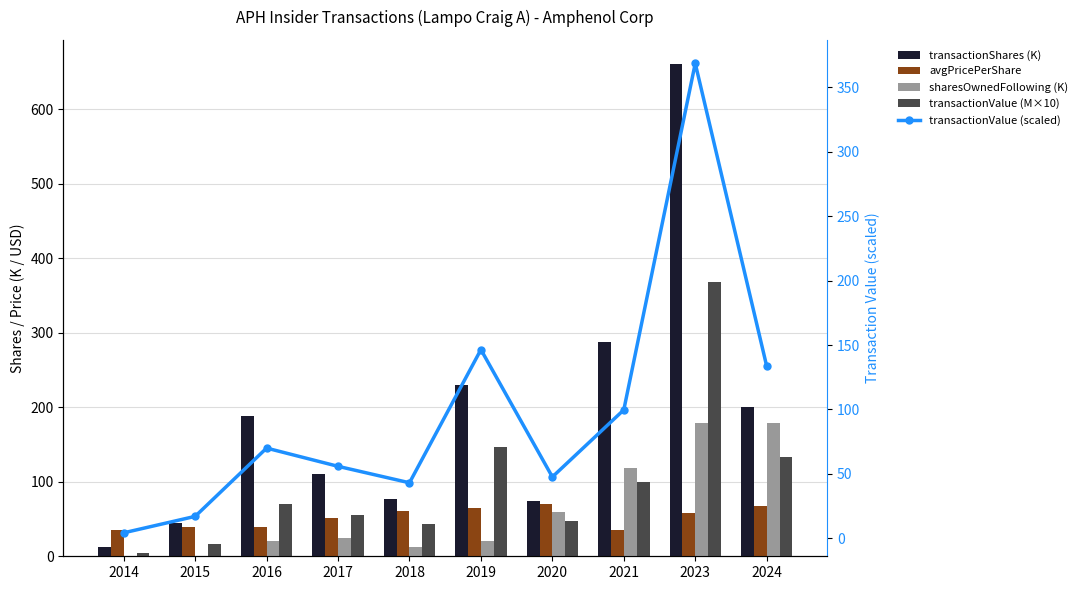

At which label is transactionValue (scaled) closest to 186?

2019